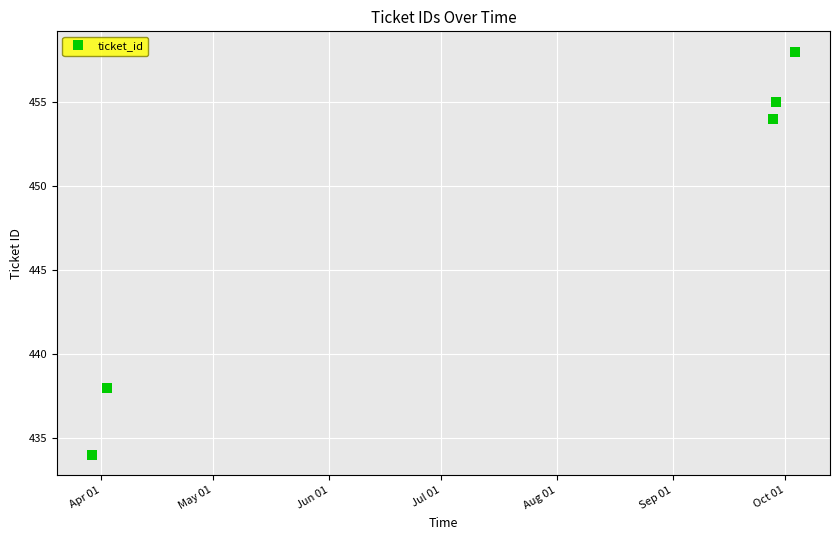

What is the smallest value displayed?

434